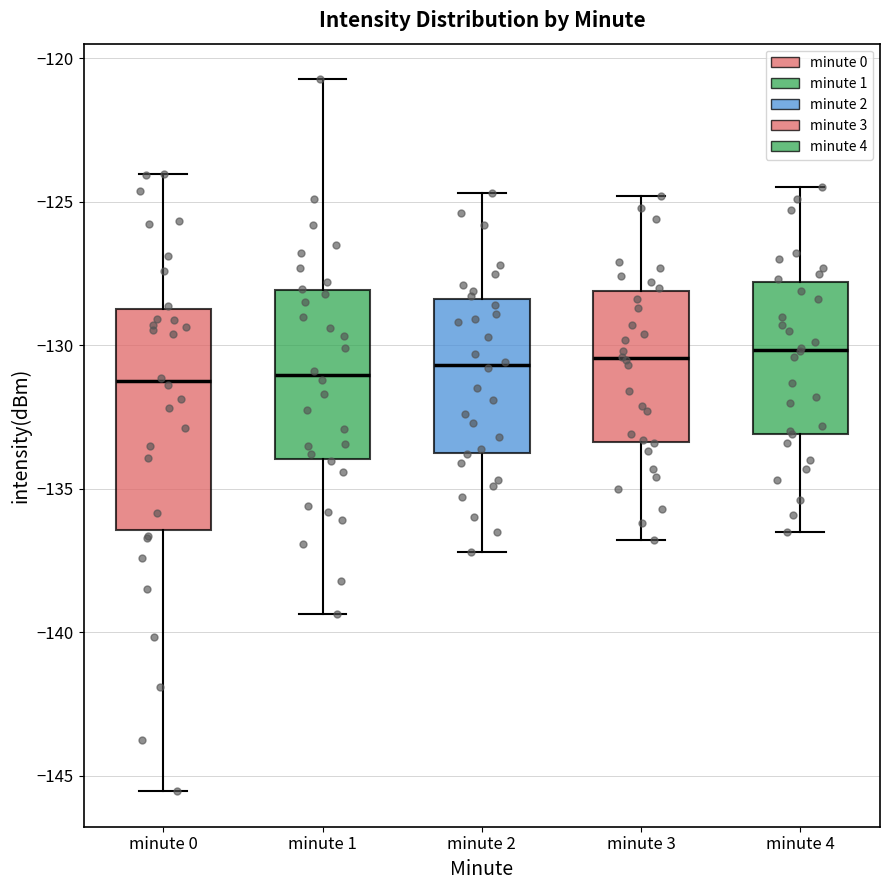

Reading left to right, read every box against the y-axis: the position of its median line, the range the box covers, and the ends of its whiskers. The values are not printed on the chart, so give them approximately, as read against the axis.

minute 0: median -131.5, box -136.5 to -128.5, whiskers -145.5 to -124.0
minute 1: median -131.0, box -134.0 to -128.0, whiskers -139.5 to -120.5
minute 2: median -130.5, box -133.5 to -128.5, whiskers -137.0 to -124.5
minute 3: median -130.5, box -133.5 to -128.0, whiskers -137.0 to -125.0
minute 4: median -130.0, box -133.0 to -128.0, whiskers -136.5 to -124.5